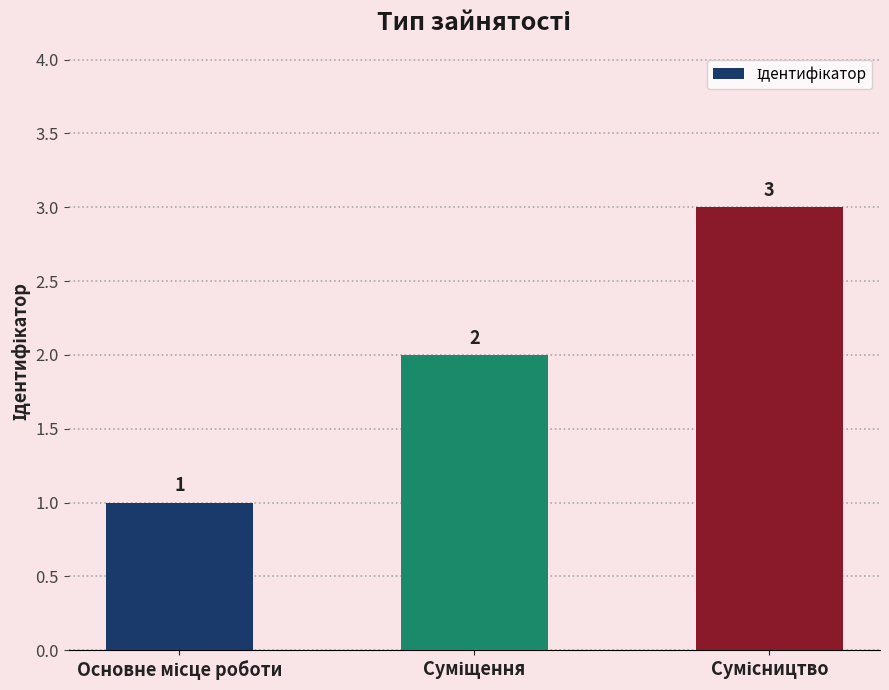

What is the value of the 3rd bar from the left?

3